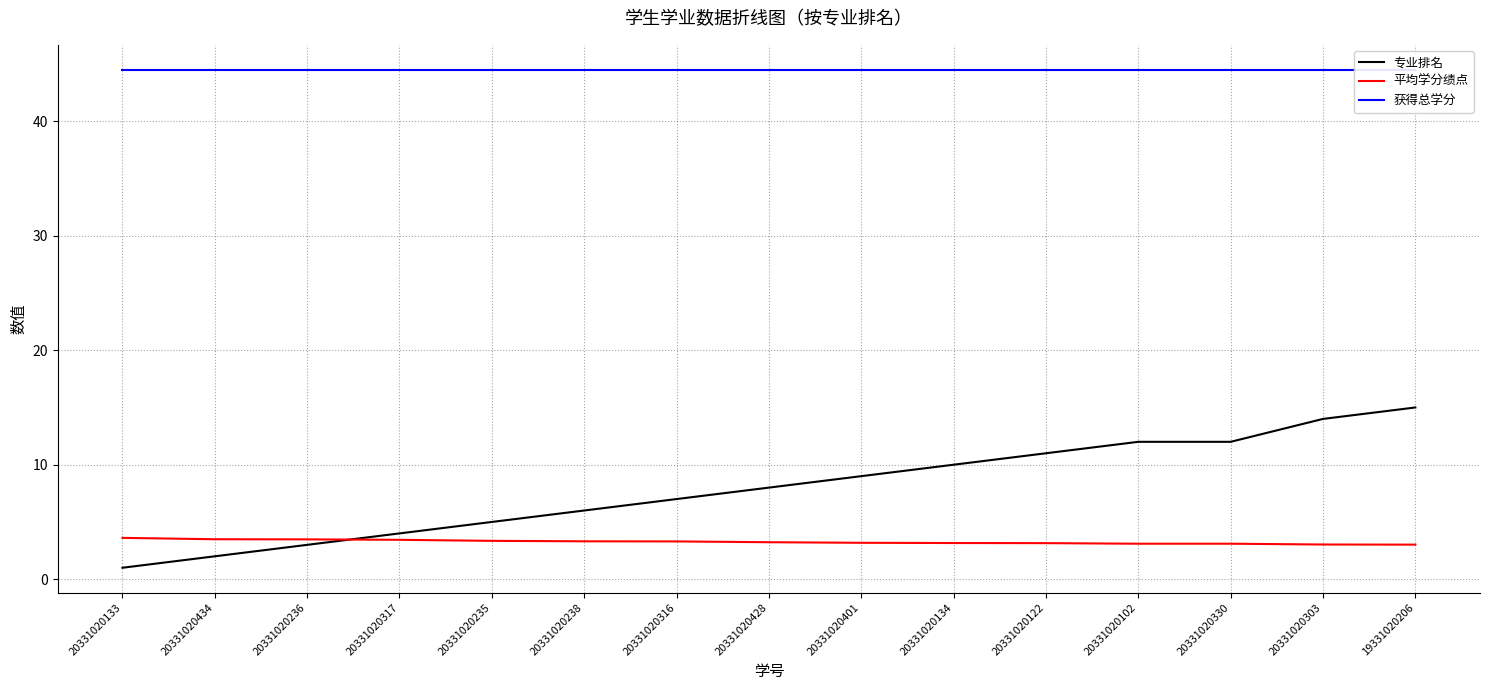

True or false: 平均学分绩点 has more than 1 points higher than both neighbors.

False